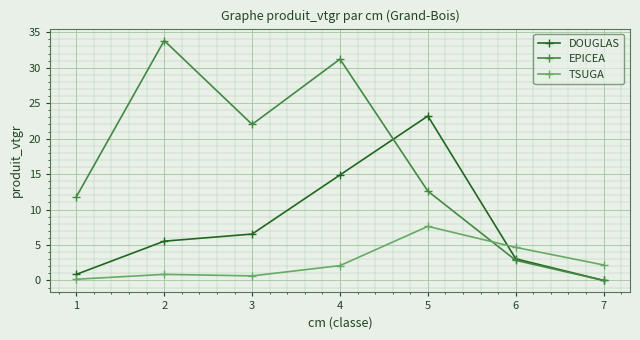

Where is the first local minimum for EPICEA?

3